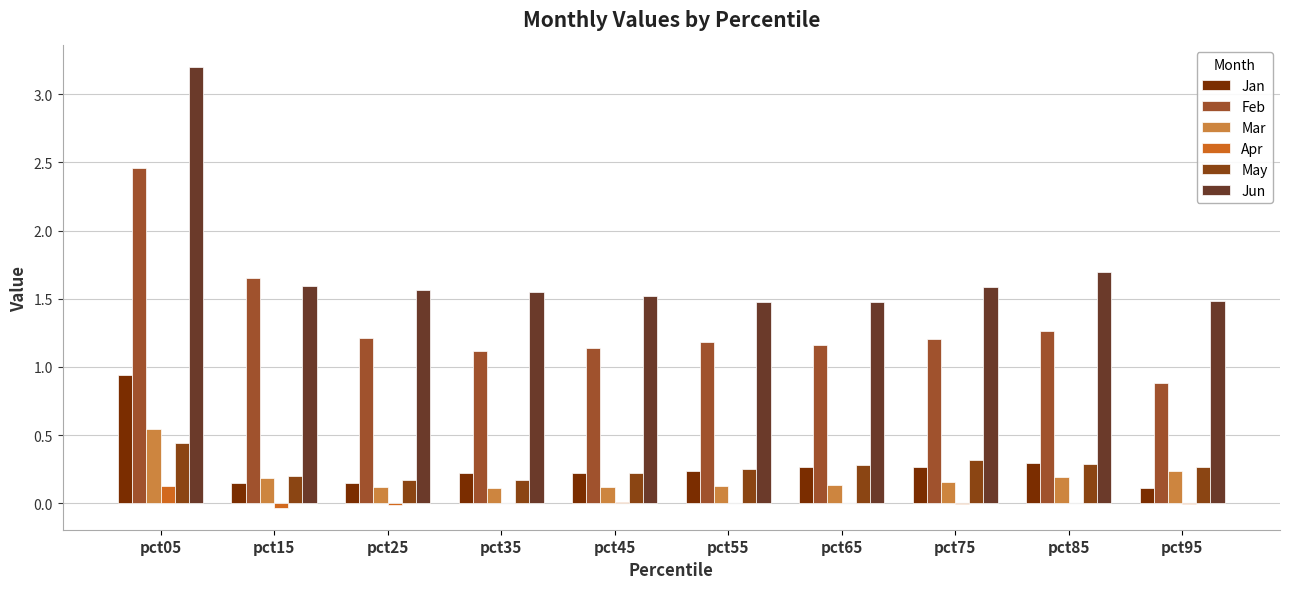

What is the spread (max minus min) of values at pct25?

1.6